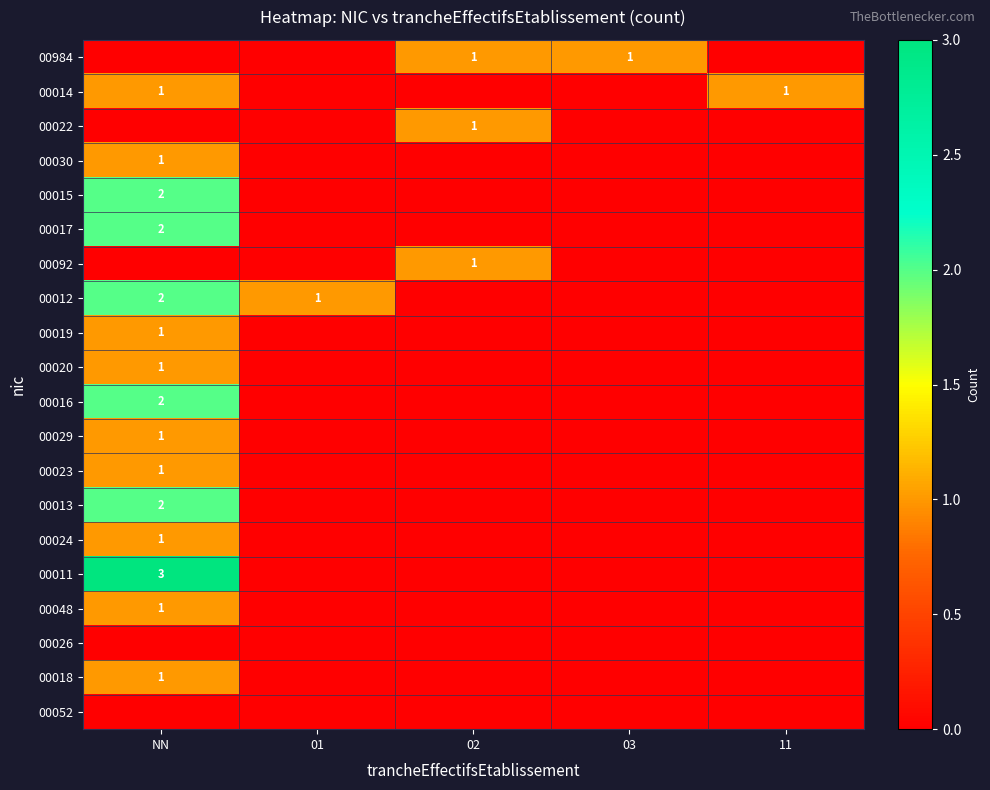

True or false: 00029 has a value of 1 at NN.

True